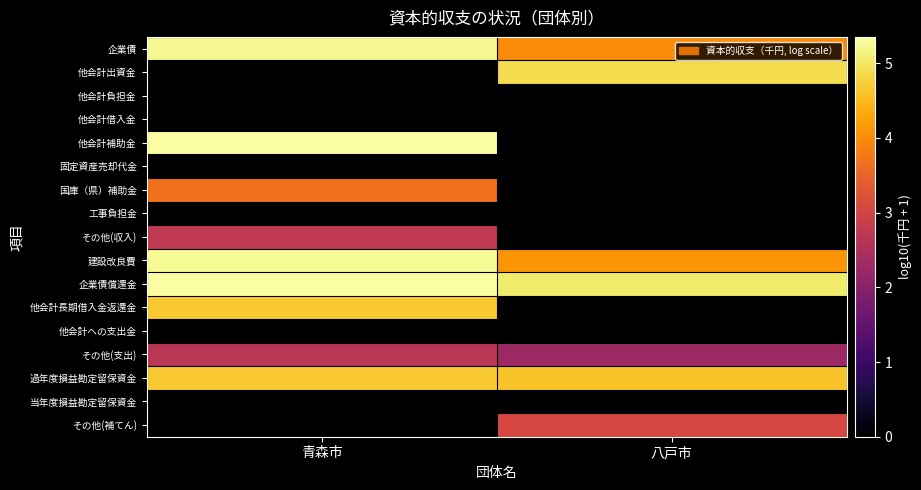

List the series in order of their peak value, lowest first.

他会計負担金, 他会計借入金, 固定資産売却代金, 工事負担金, 他会計への支出金, 当年度損益勘定留保資金, その他(支出), その他(収入), その他(補てん), 国庫（県）補助金, 他会計長期借入金返還金, 過年度損益勘定留保資金, 他会計出資金, 企業債, 建設改良費, 他会計補助金, 企業債償還金